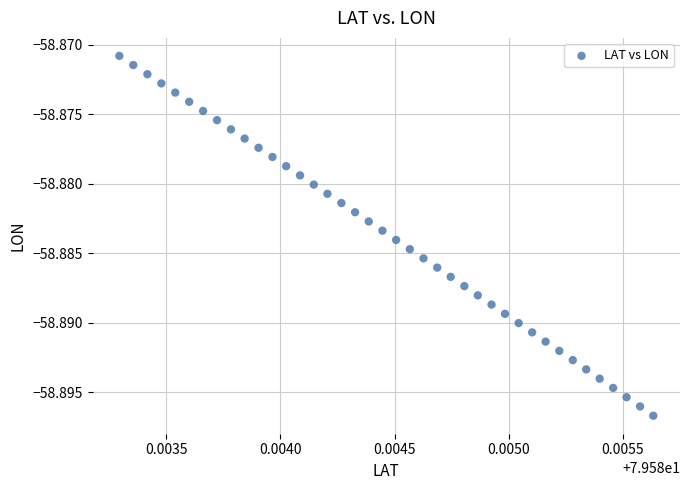

How many points are shown in the scatter plot?

40